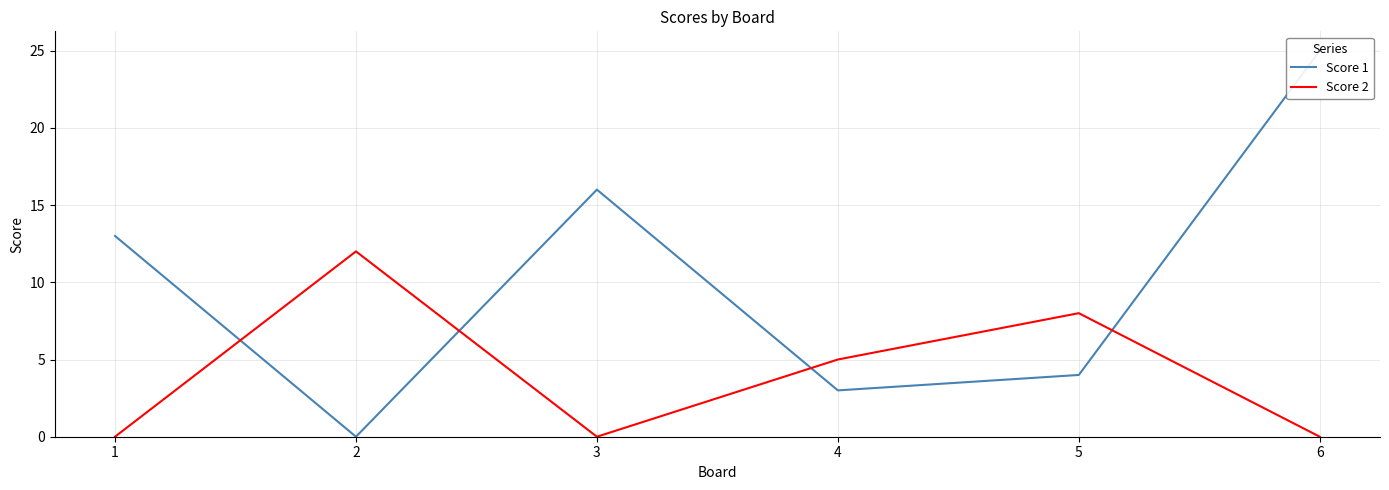

Reading left to right, transcribe all the data shown in this chart.

Score 1: 13	0	16	3	4	25
Score 2: 0	12	0	5	8	0